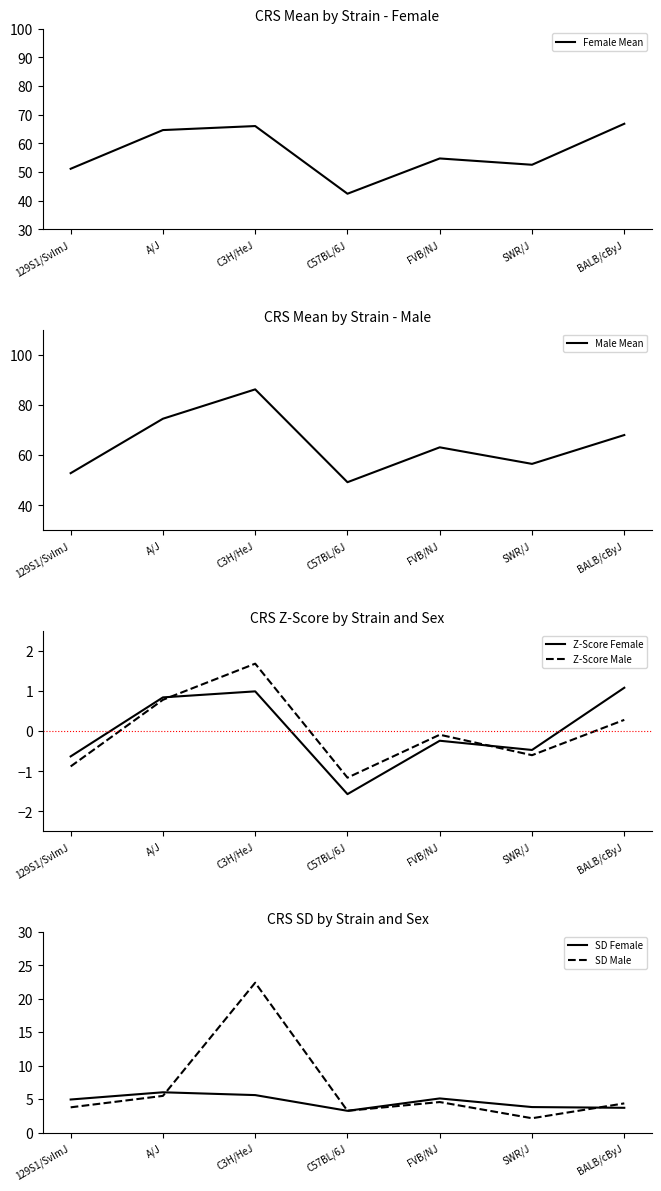

True or false: Male Mean and Z-Score Male intersect in this chart.

False